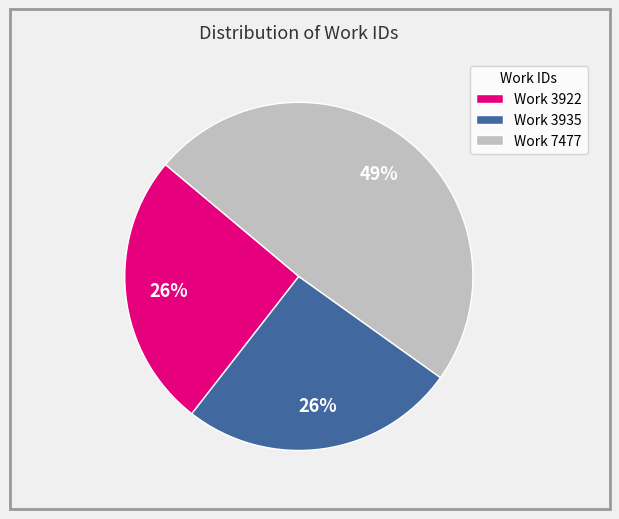

Count the number of slices in the pie.

3